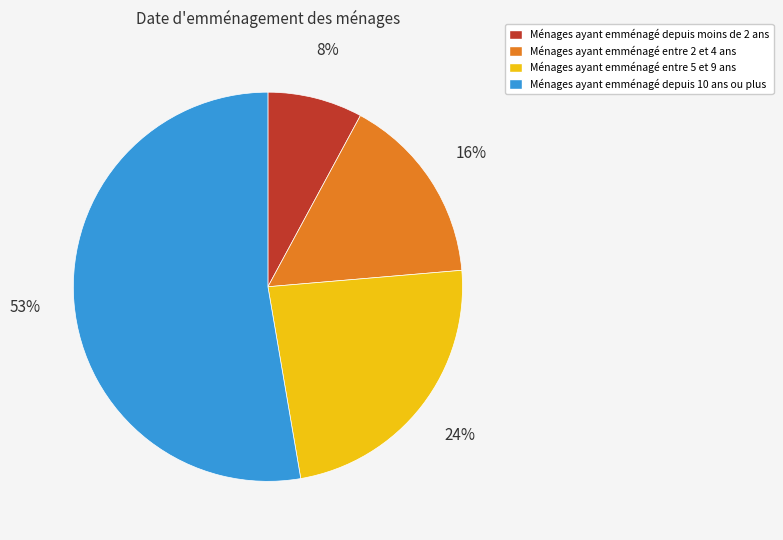

Does any single category account for the majority?

Yes